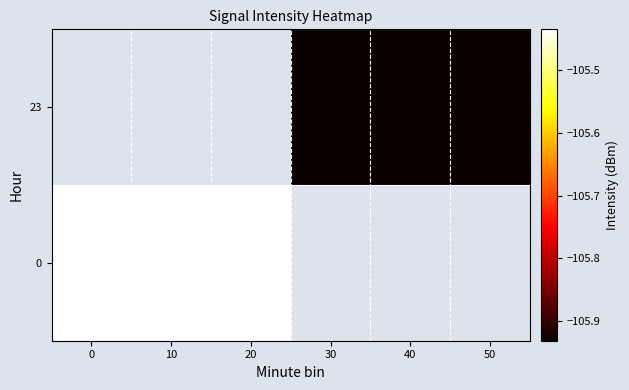

Which series has the widest spread of values?

row_0